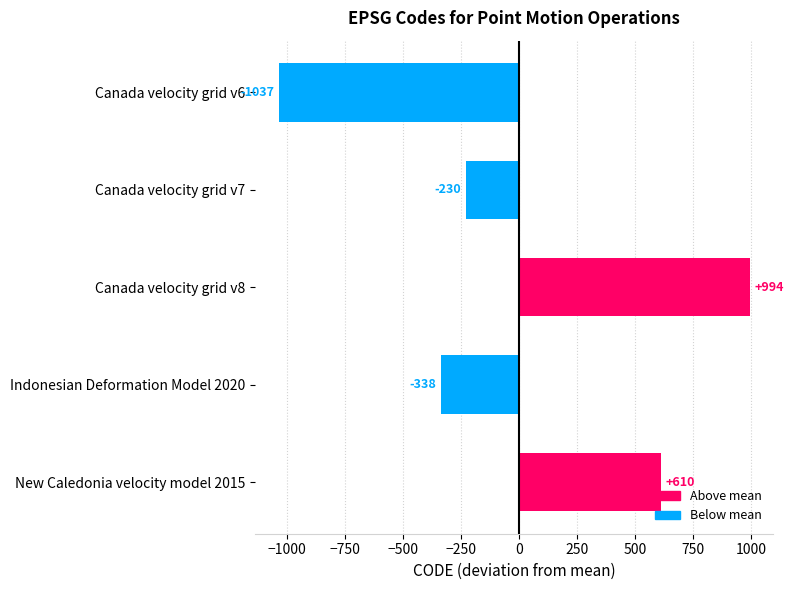

The value at Indonesian Deformation Model 2020 is -337.8. True or false?

True